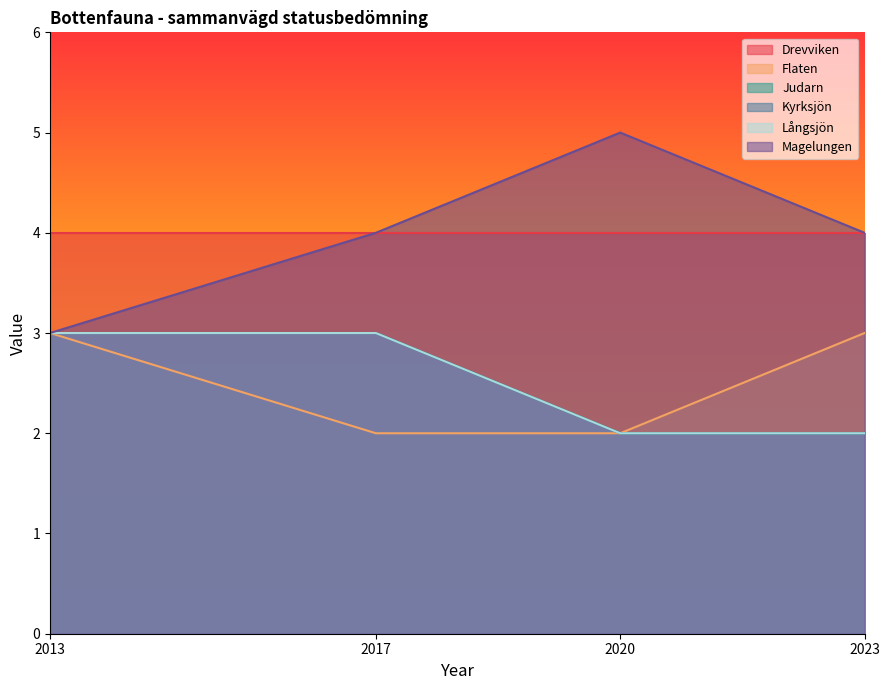

The Flaten series shows 2 at 2017. True or false?

True